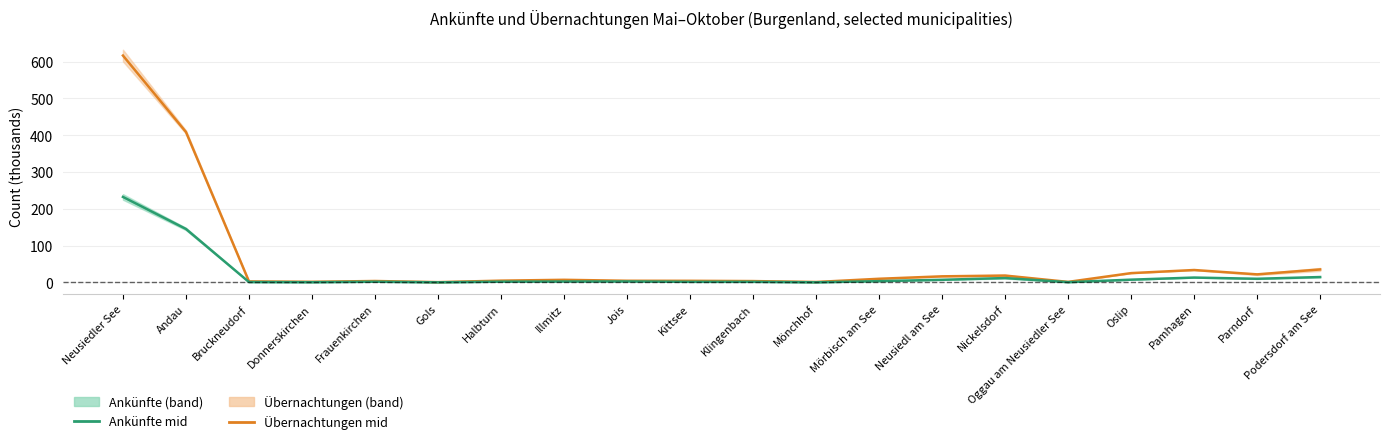

What is the spread (max minus min) of values at Klingenbach?

2.1